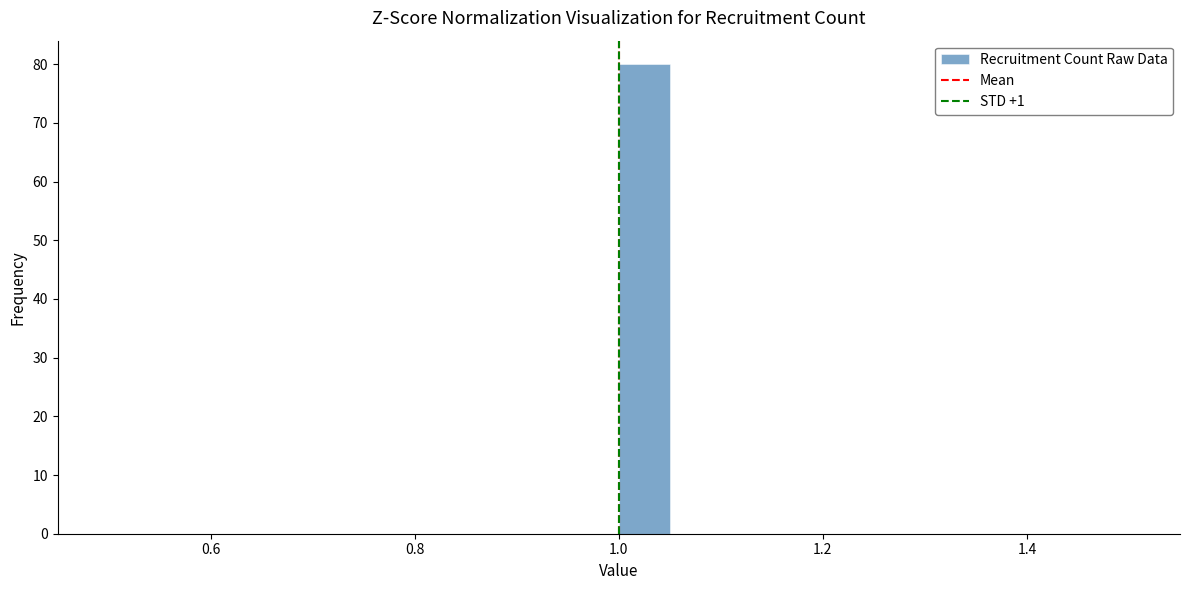

Around what value on the x-axis is the tallest bar? Give the approximate position of its centre, as read against the axis.

1.02